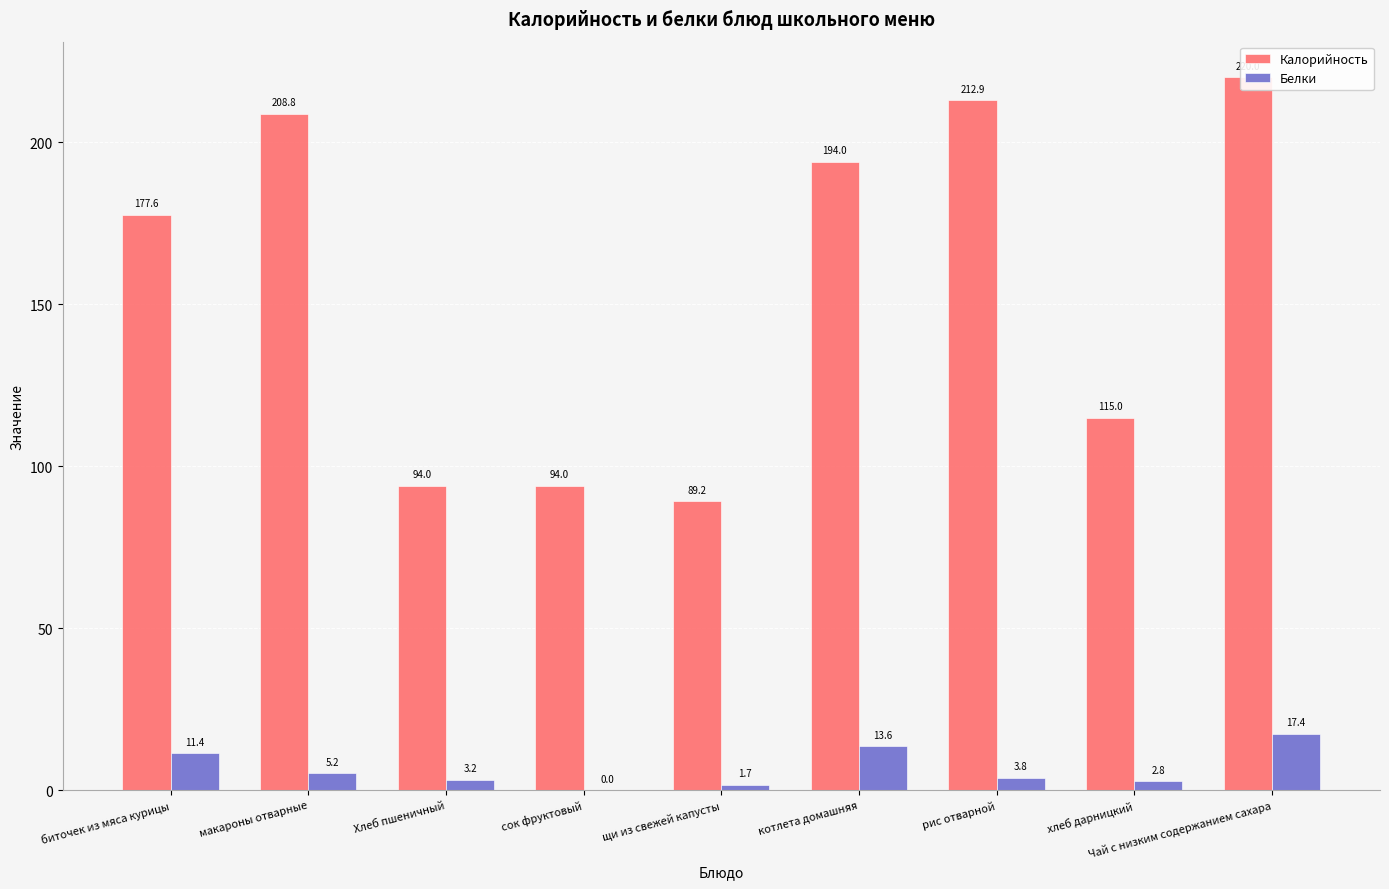

What are all the series names shown in the legend?

Калорийность, Белки